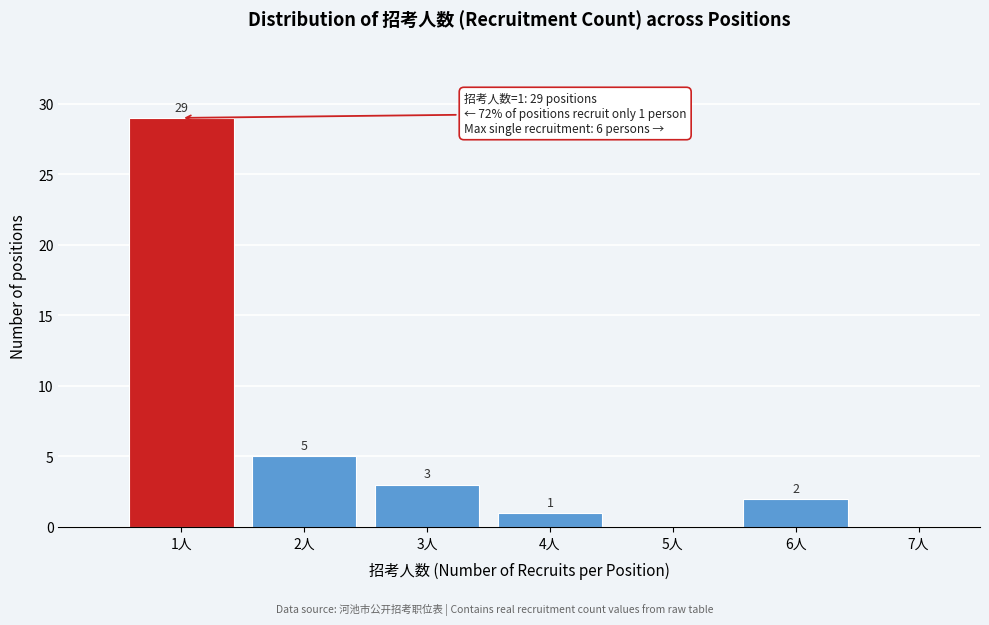

Over which range of the x-axis is the bar tallest?

0.5 to 1.5